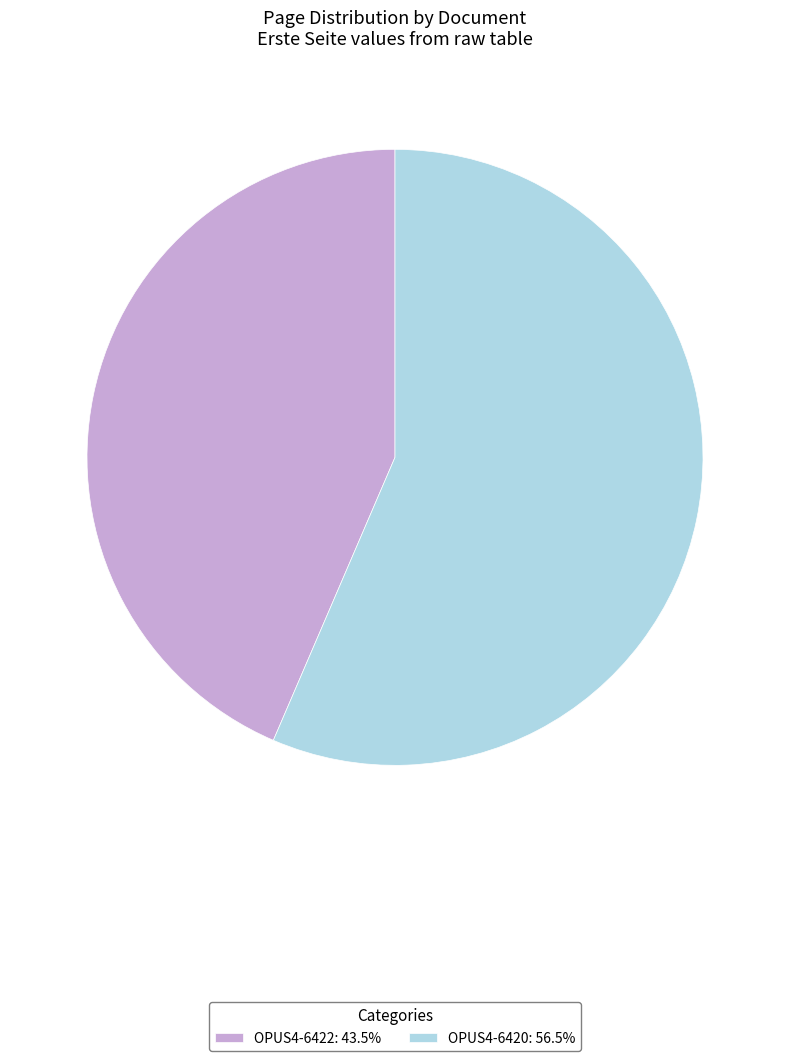

Does OPUS4-6420 account for over 50% of the chart?

Yes